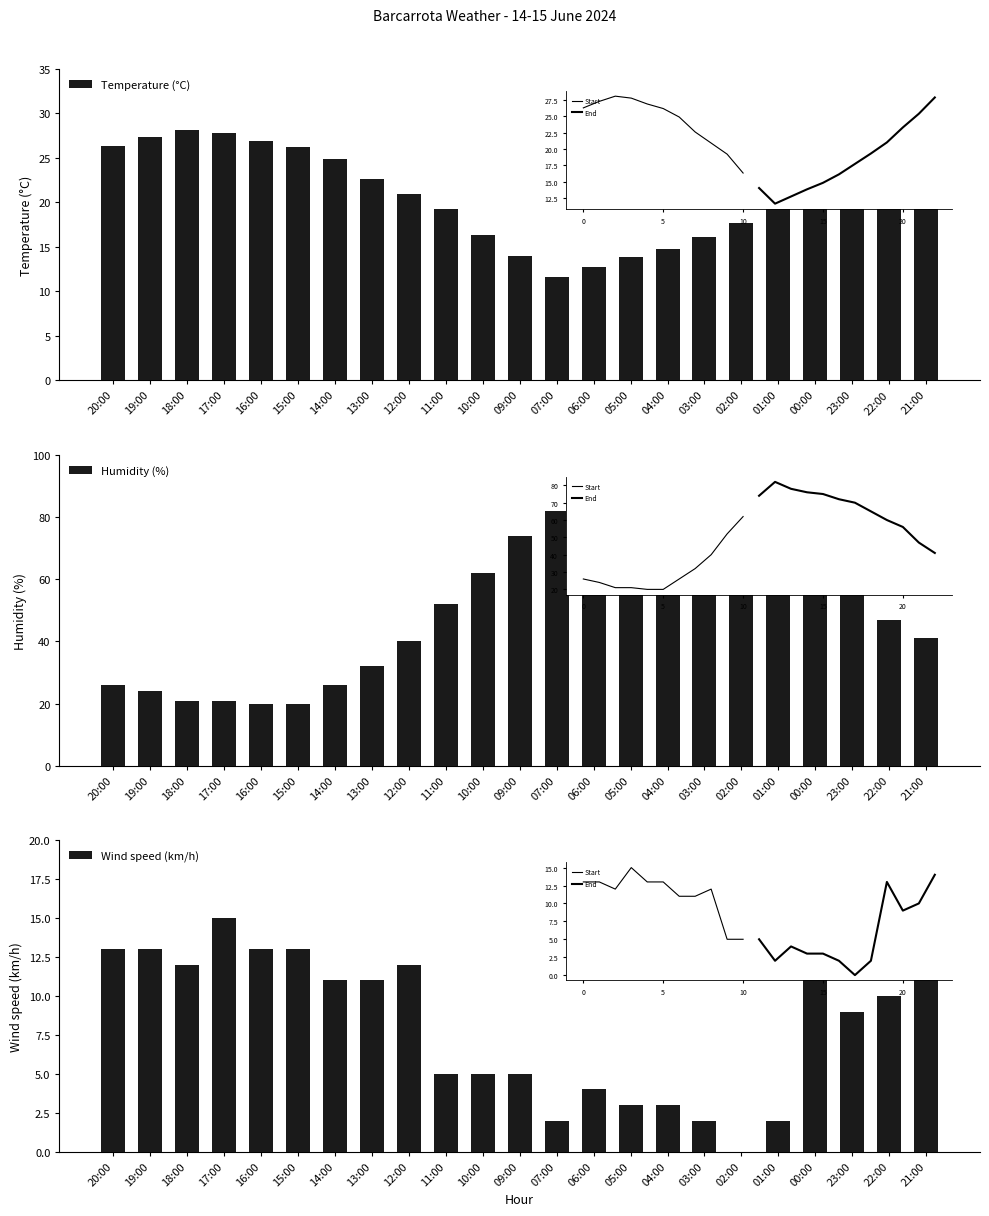

The value of Temperature (°C) at 01:00 is 29.0. True or false?

False